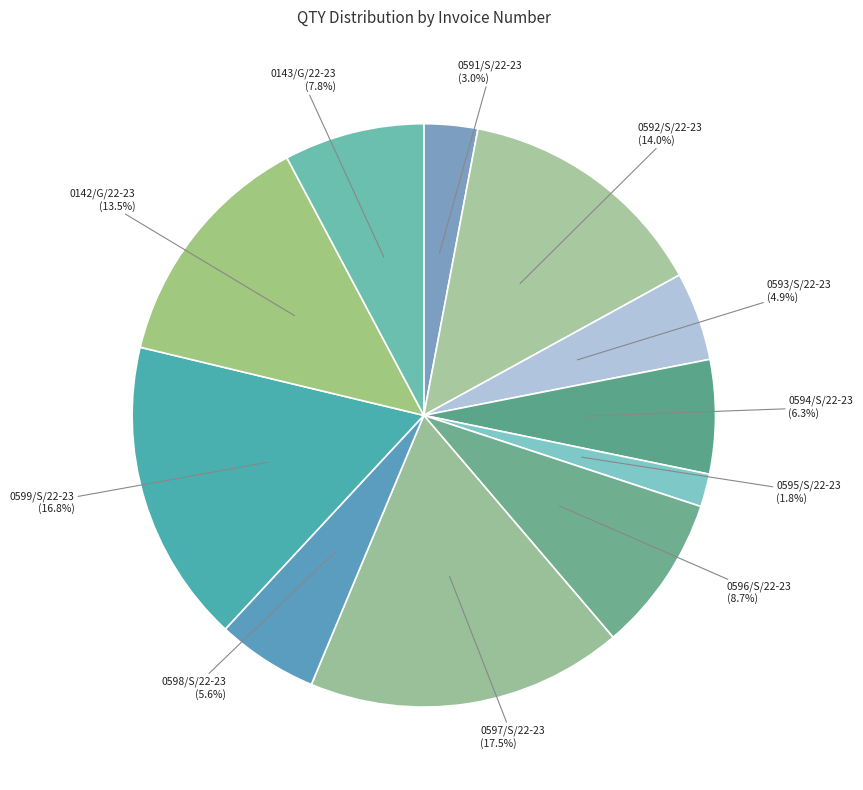

How many segments does this pie chart have?

11